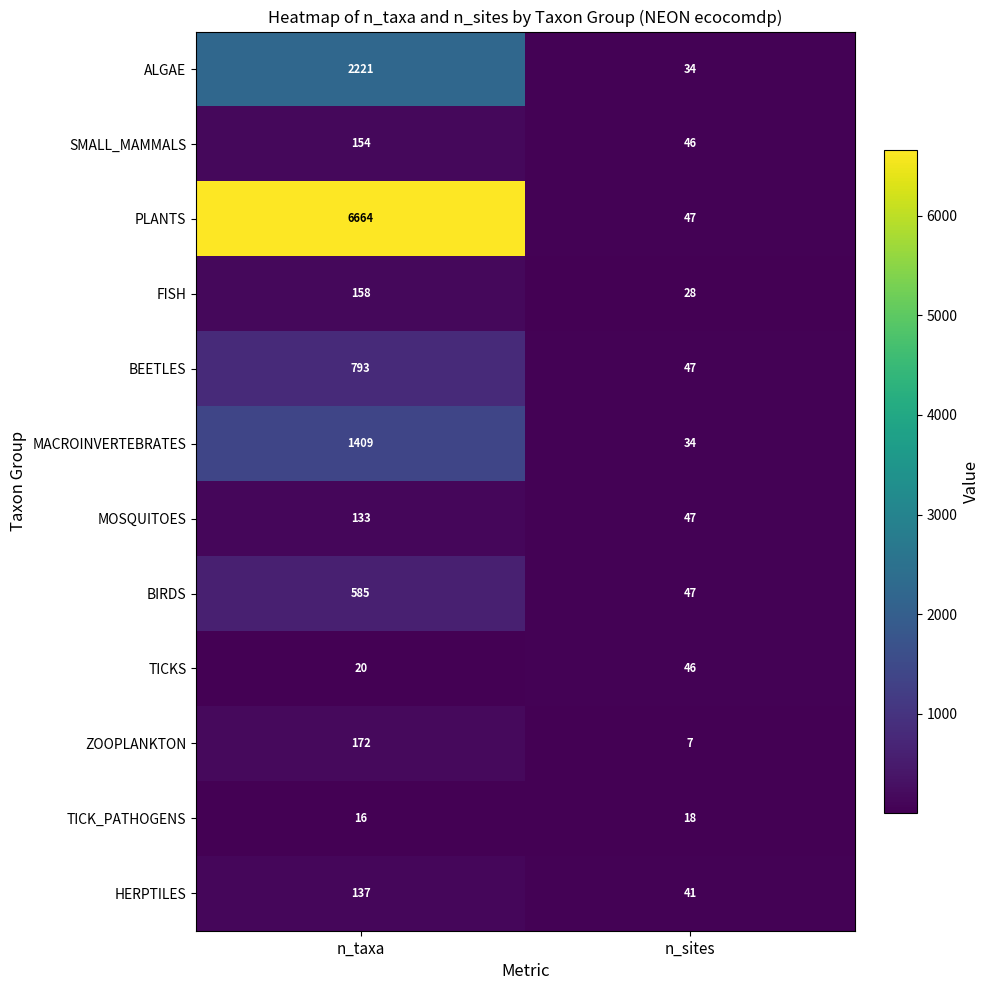

Reading right to left, list all the values displayed in this chart.

ALGAE: 34	2221
SMALL_MAMMALS: 46	154
PLANTS: 47	6664
FISH: 28	158
BEETLES: 47	793
MACROINVERTEBRATES: 34	1409
MOSQUITOES: 47	133
BIRDS: 47	585
TICKS: 46	20
ZOOPLANKTON: 7	172
TICK_PATHOGENS: 18	16
HERPTILES: 41	137